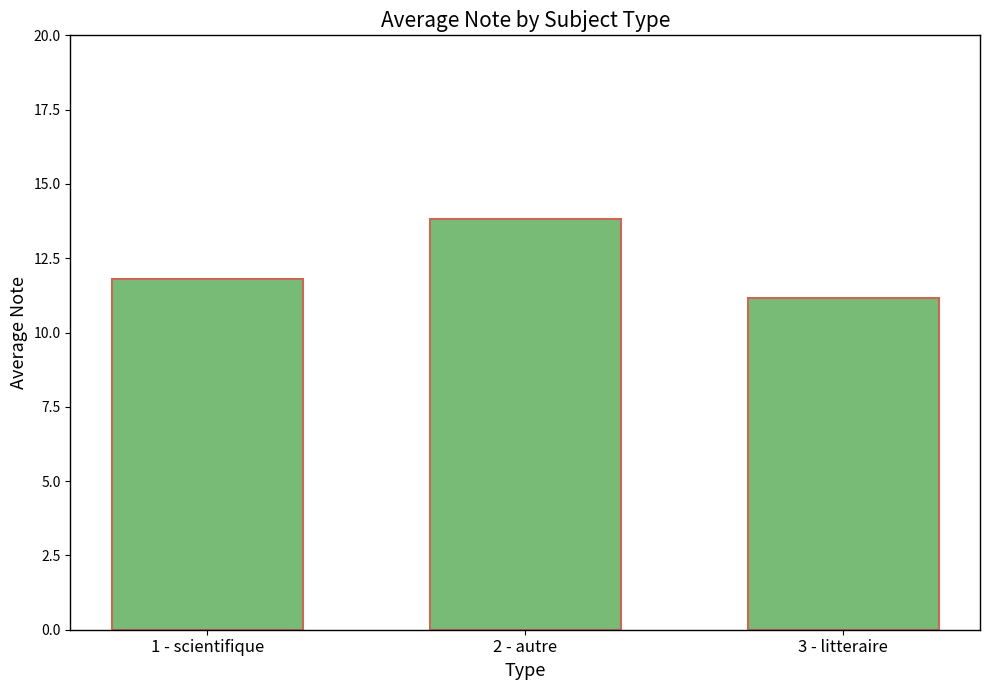

What is the average value?

12.3